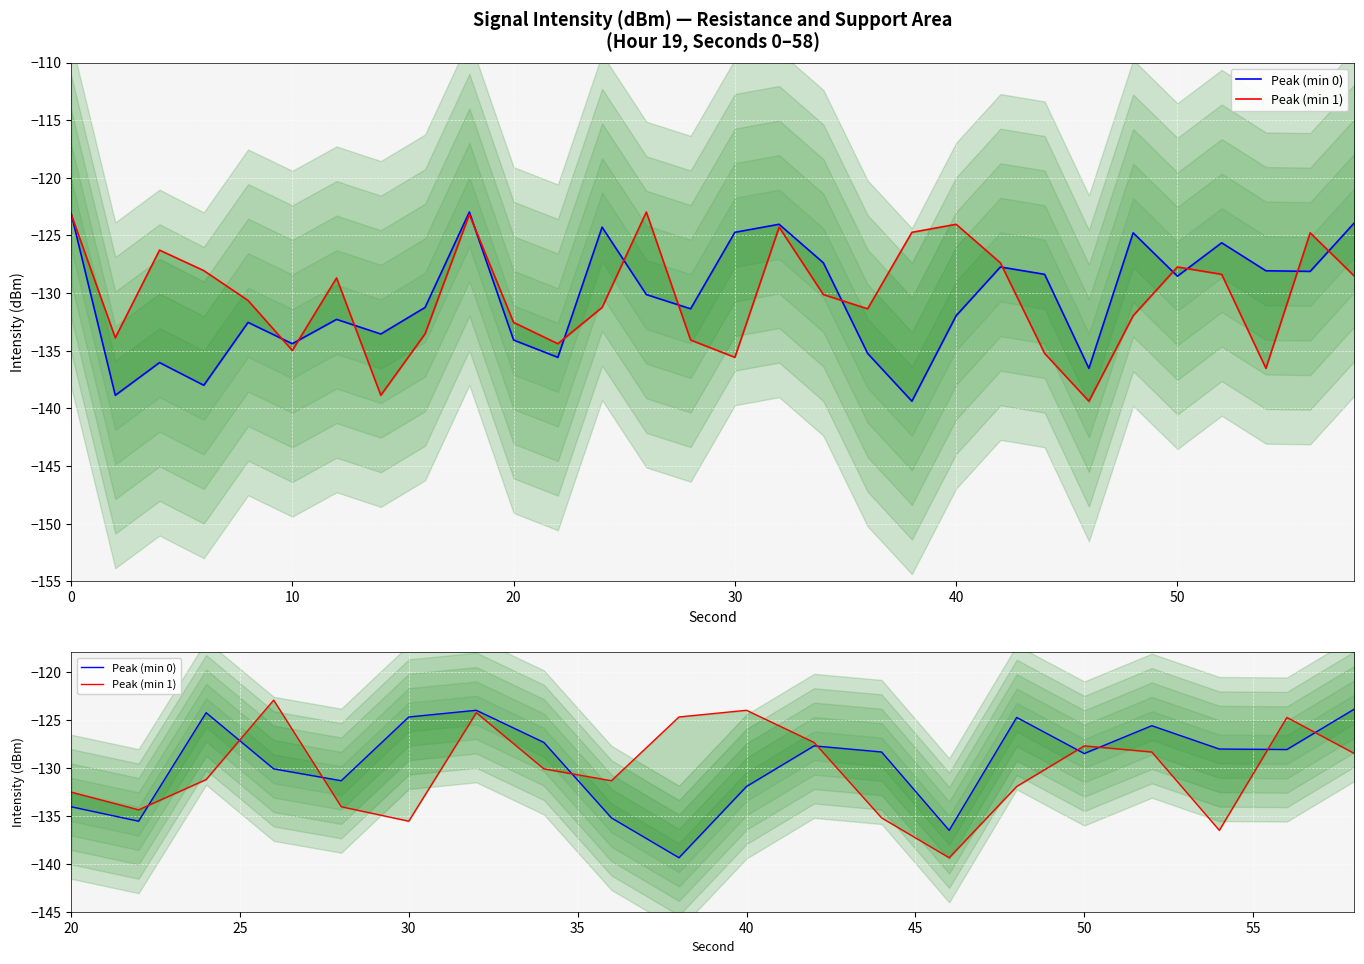

Rank the series by their maximum value, from lowest to highest.

Peak (min 0), Peak (min 1)